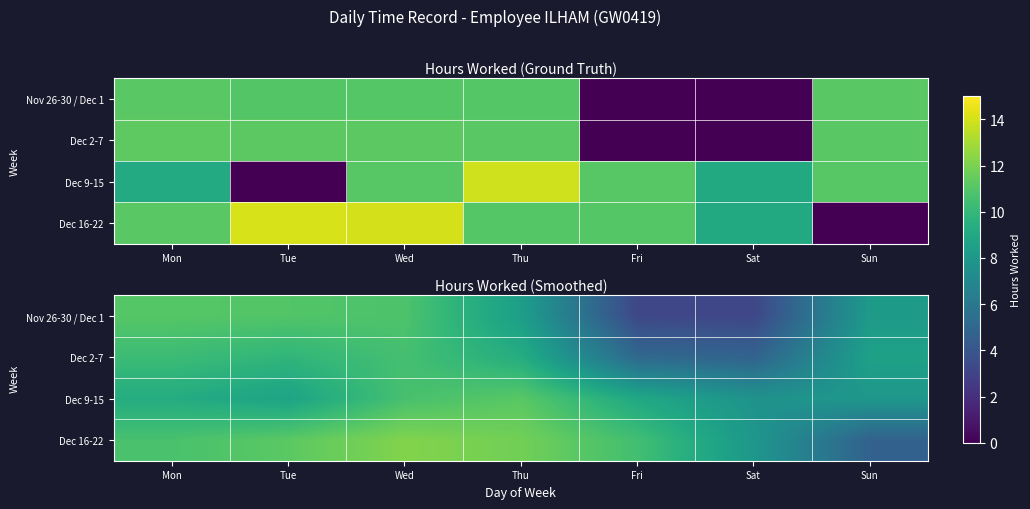

Which category has the highest value in the Dec 9-15 series?

Thu